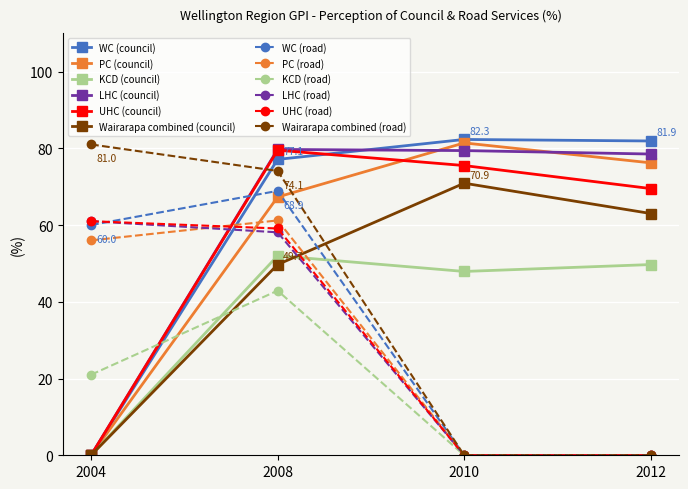

What is the maximum value for LHC (council)?

79.7